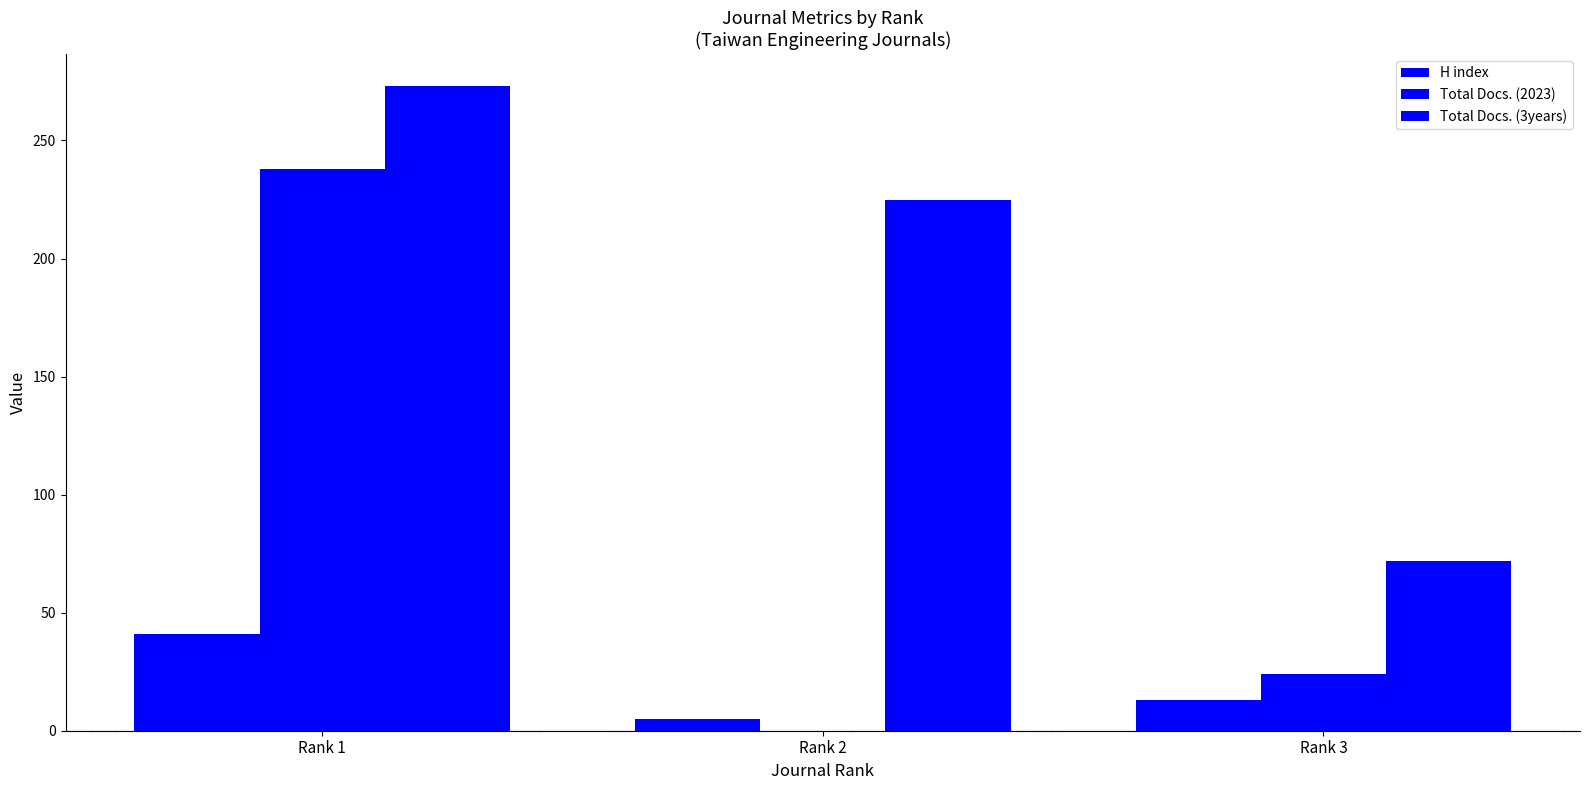

The Total Docs. (3years) series shows 72 at Rank 3. True or false?

True